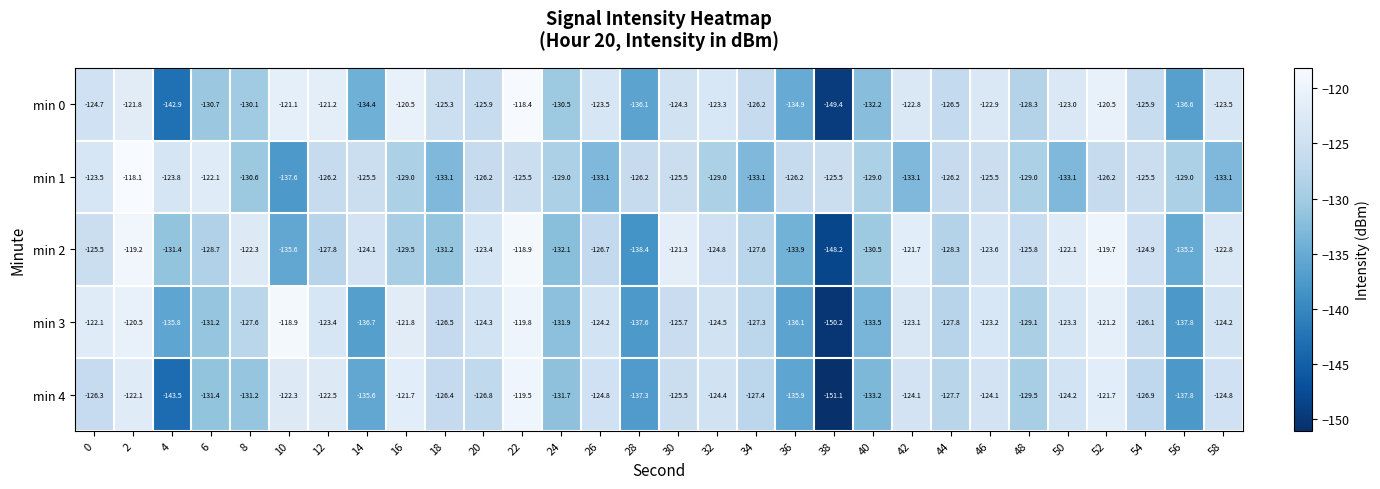

What is the approximate value of min 4 at 44?

-127.7